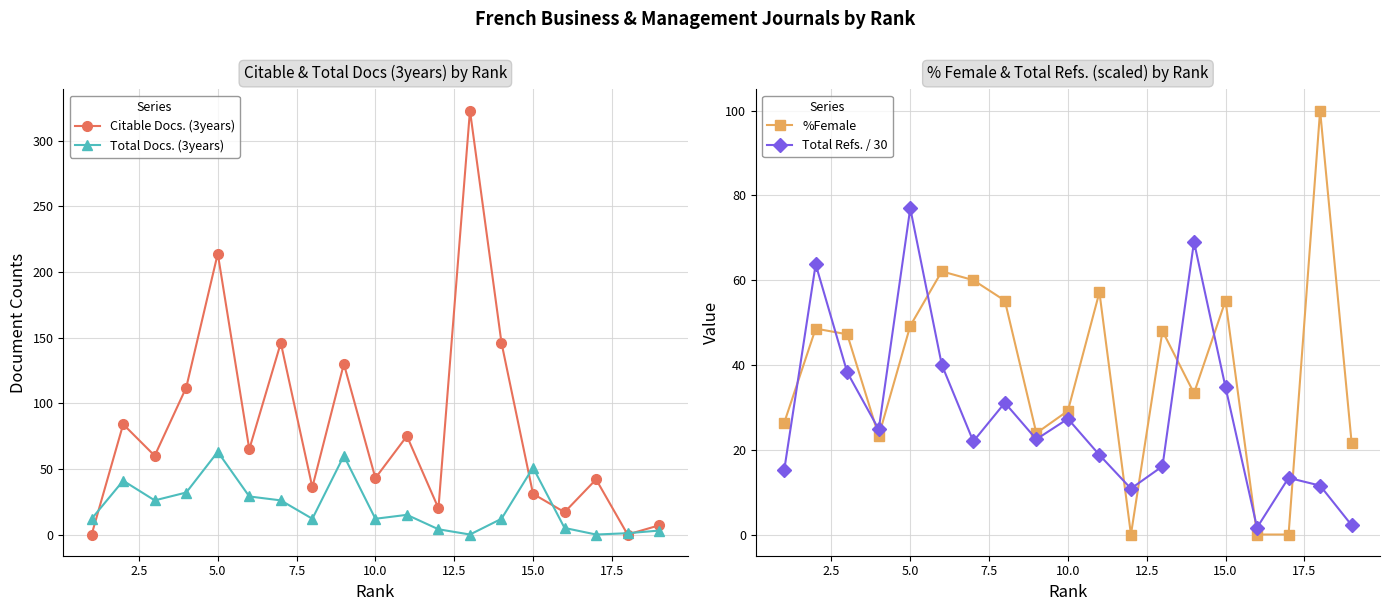

True or false: Citable Docs. (3years) has more than 1 interior local peaks.

True